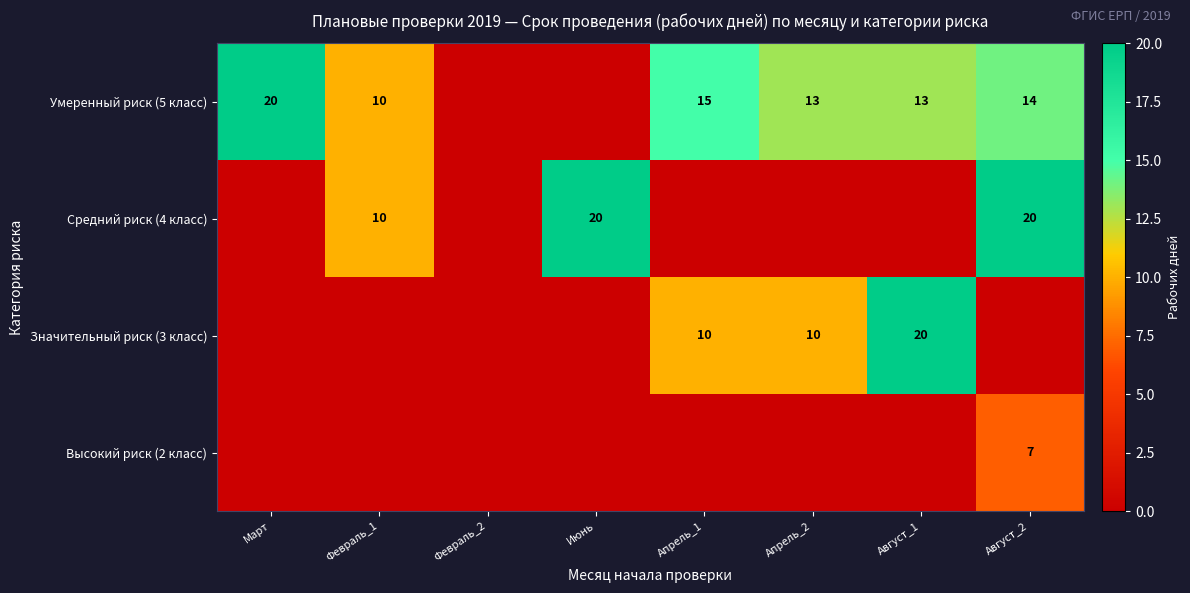

Which has a higher value, Февраль_2 or Август_1?

Август_1